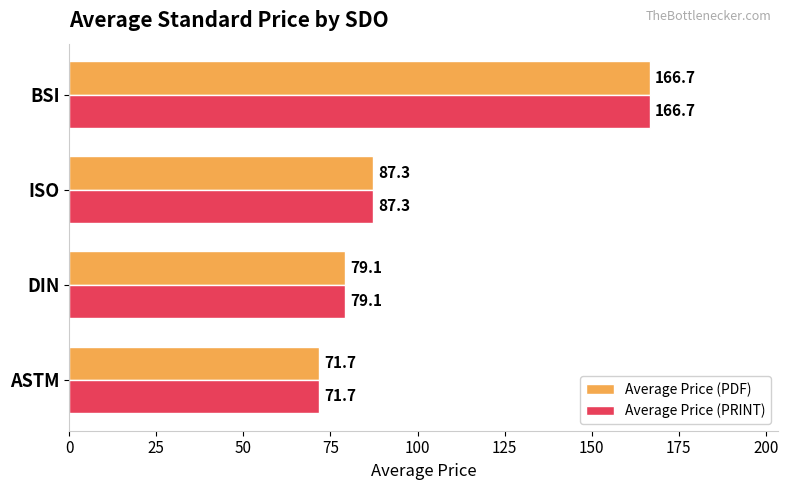

Where is Average Price (PDF) nearest to the value 119?

ISO